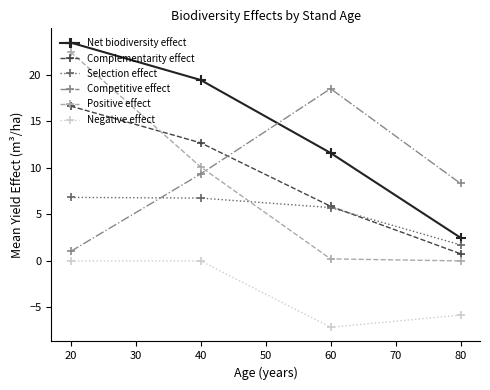

At which label is Competitive effect closest to 9?

40